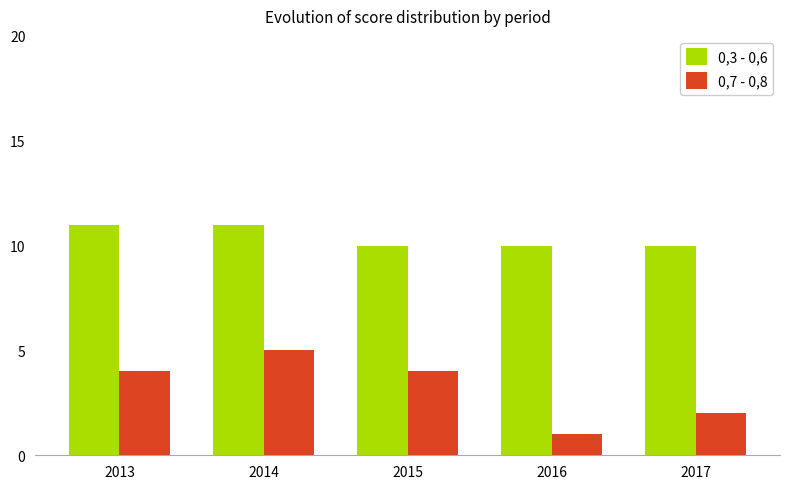

What is the difference between the highest and lowest values at 2014?

6